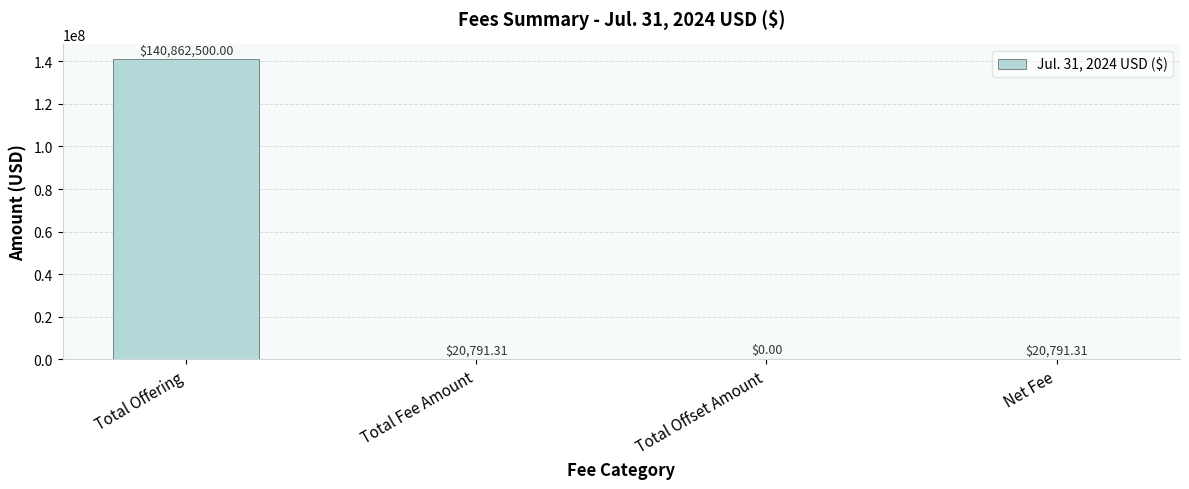

What is the average value?

35226020.7